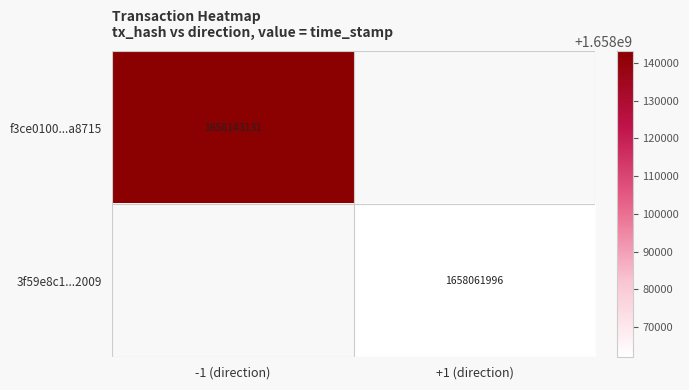

The 3f59e8c1...2009 series shows 1658061996 at +1 (direction). True or false?

True